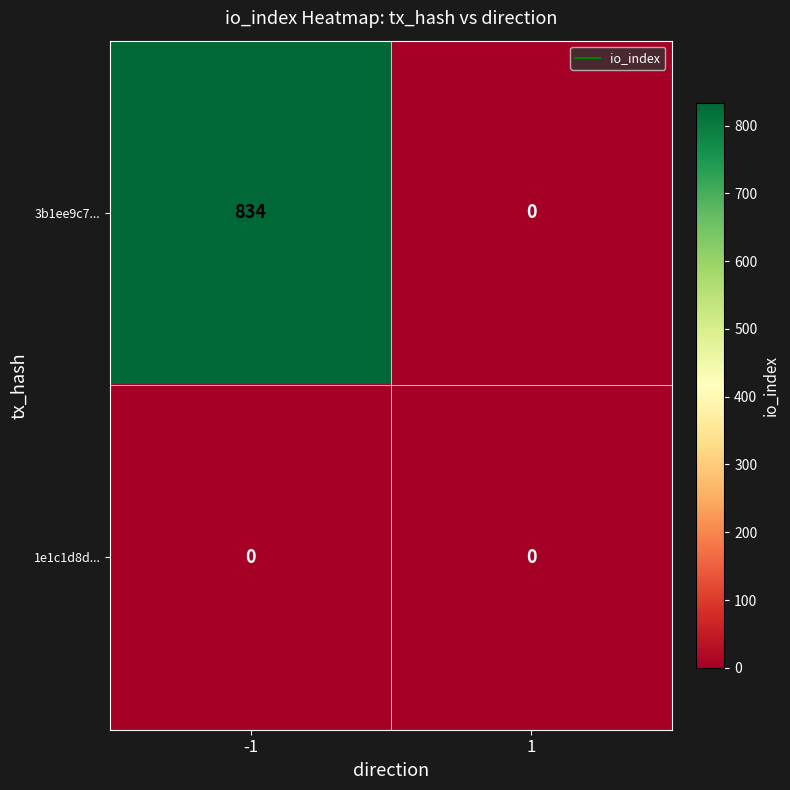

Reading left to right, extract all data points from this chart.

3b1ee9c7...: 834	0
1e1c1d8d...: 0	0